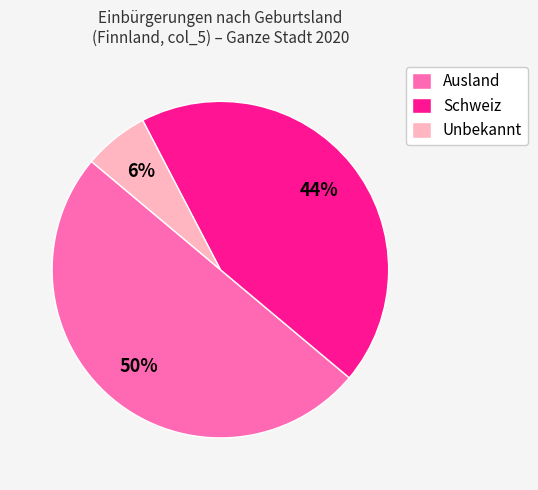

Which has a higher value, Schweiz or Unbekannt?

Schweiz